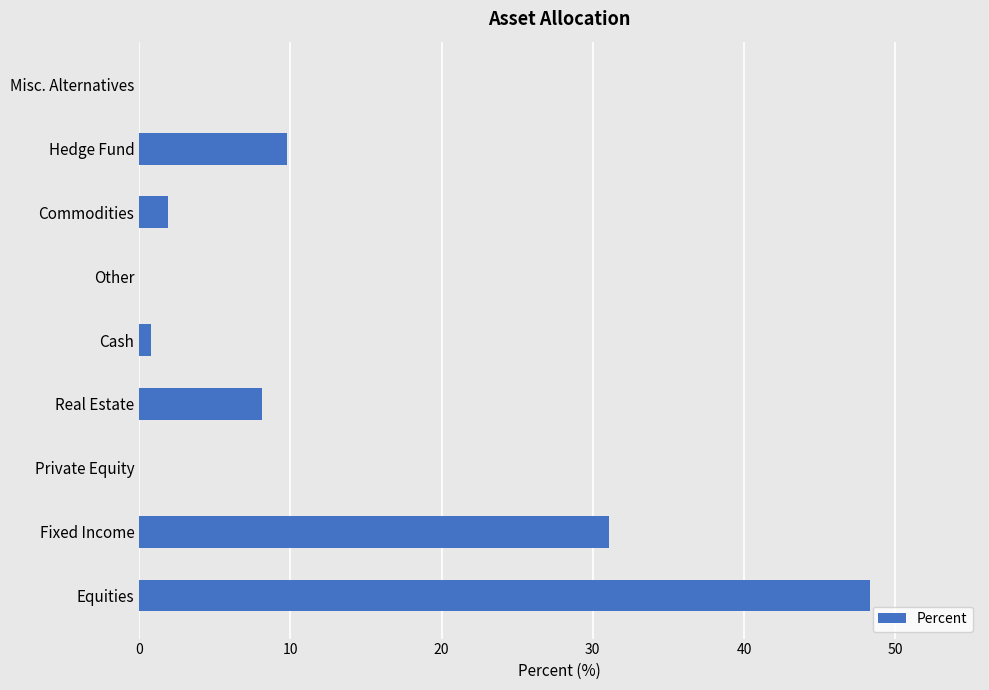

At which category does the chart reach its peak across all series?

Equities